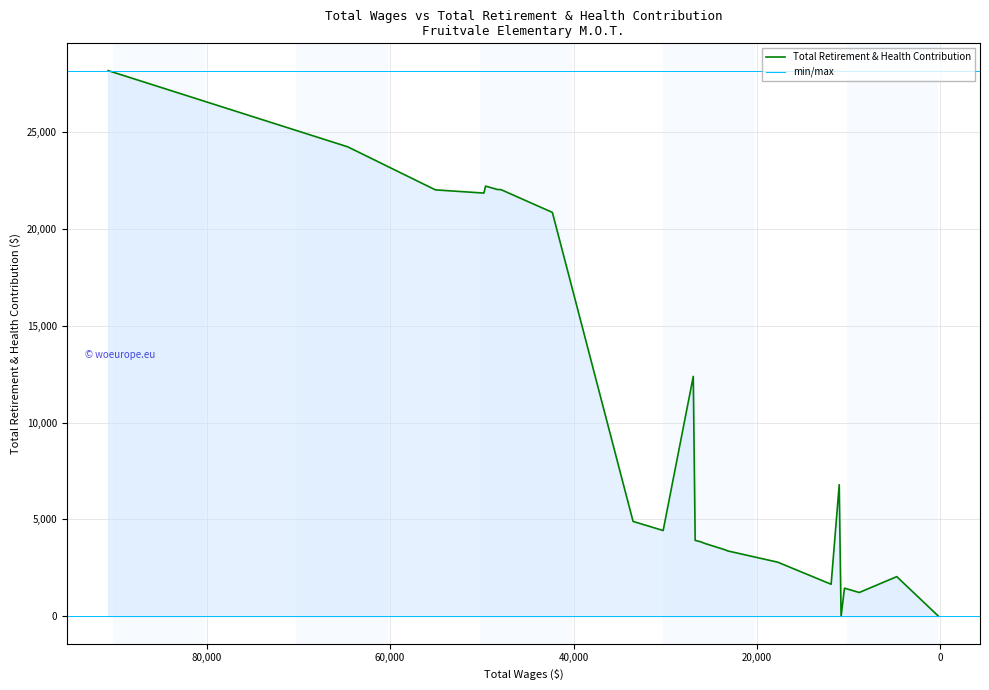

At which category does the data reach its first local peak?

49590